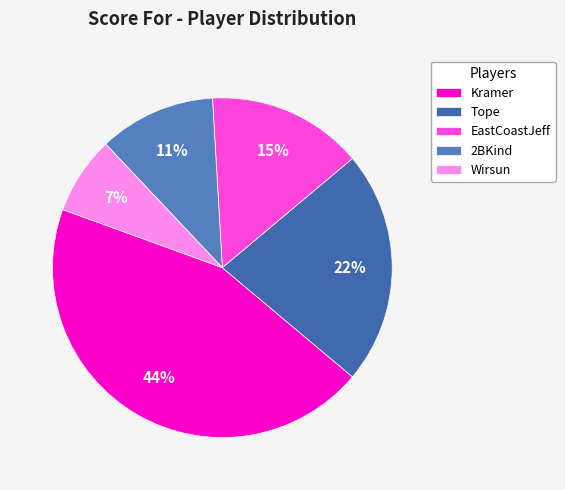

Is it true that Kramer is 44% of the pie?

True